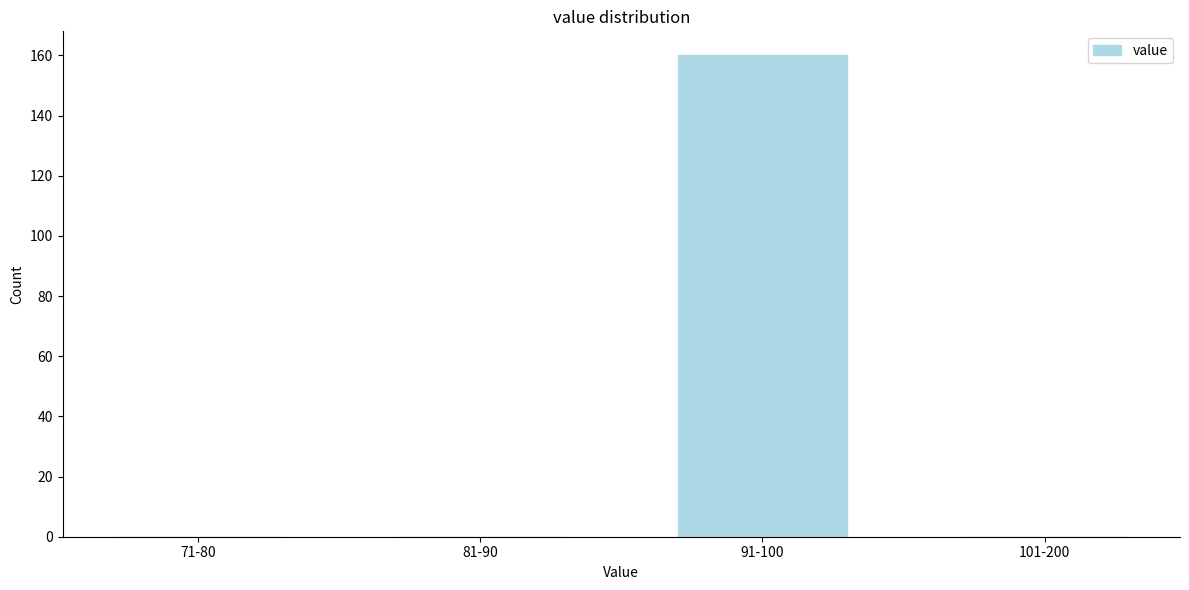

Reading left to right, transcribe all the data shown in this chart.

71-80=0	81-90=0	91-100=160	101-200=0